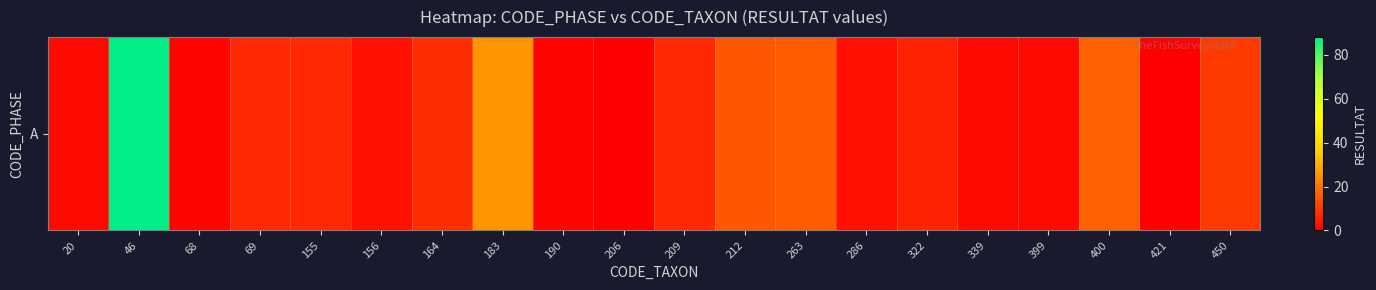

What is the sum of all values?

221